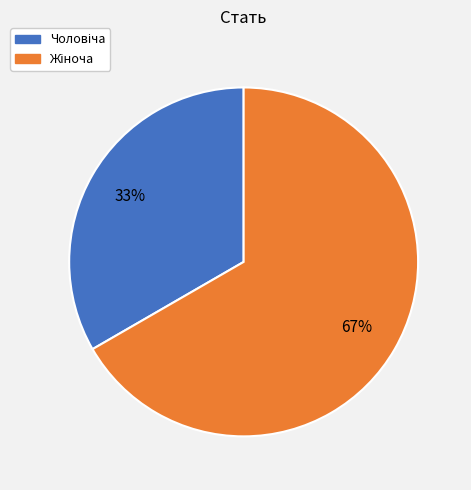

Is there a majority slice in this chart?

Yes